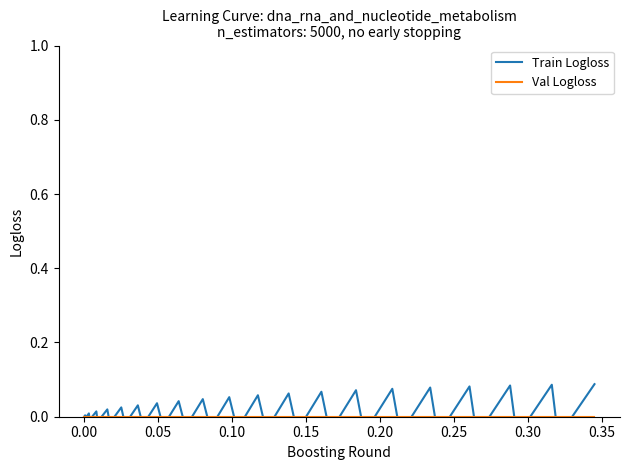

How many categories are shown in the chart?

40